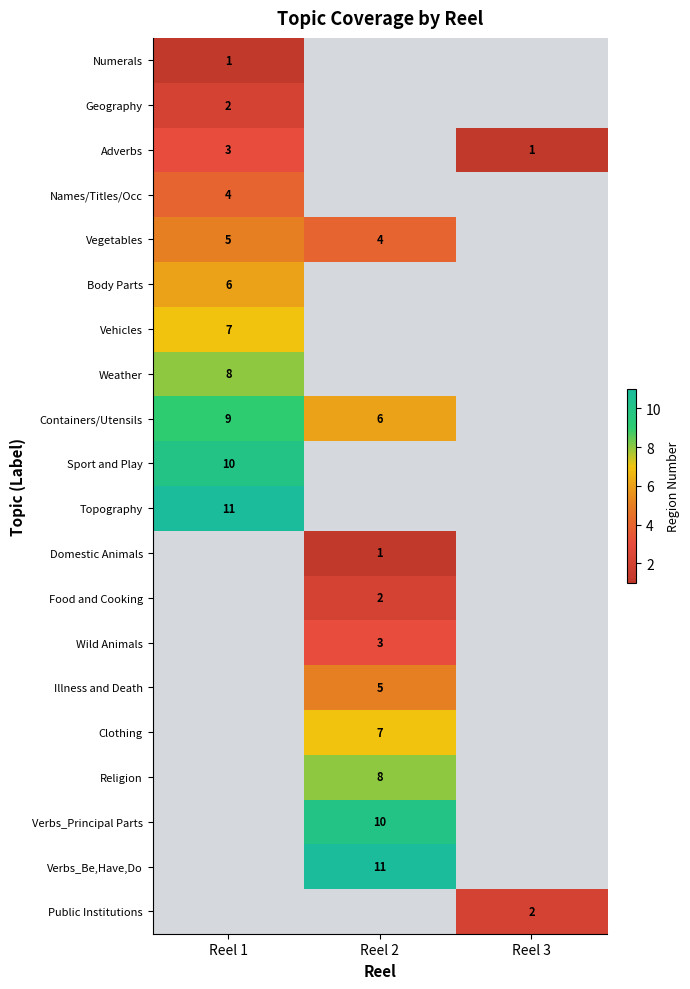

How many data points does each series have?

3